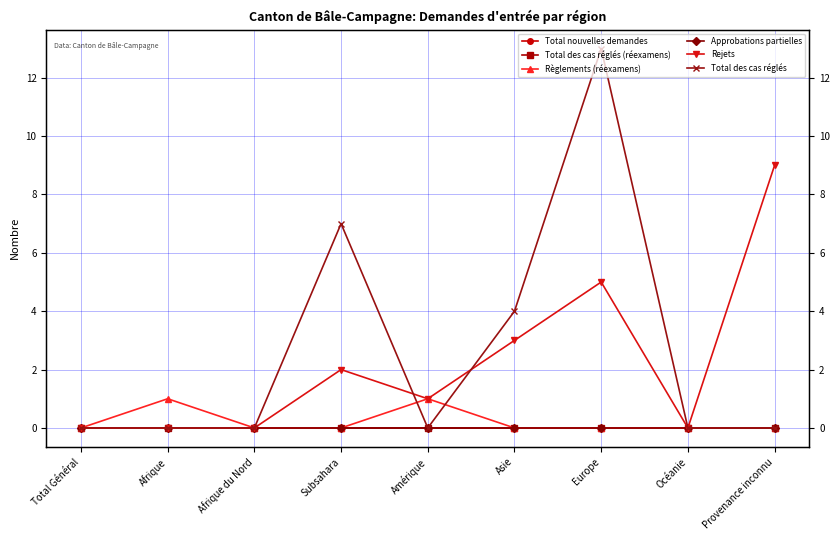

Rank the categories by Rejets value from lowest to highest.

Total Général, Afrique, Afrique du Nord, Océanie, Amérique, Subsahara, Asie, Europe, Provenance inconnu